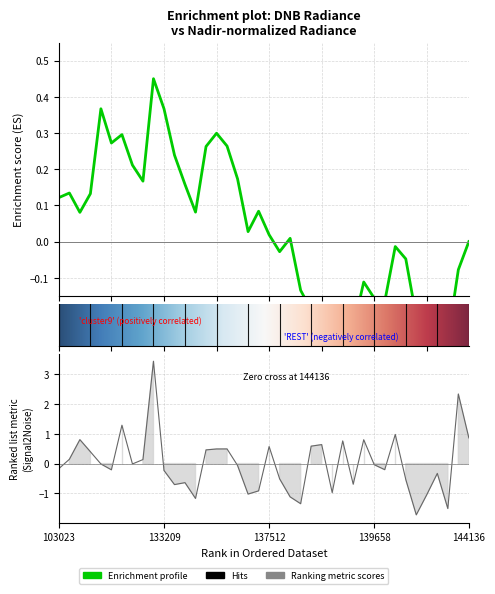

Does the chart display data point markers on the line(s)?

No